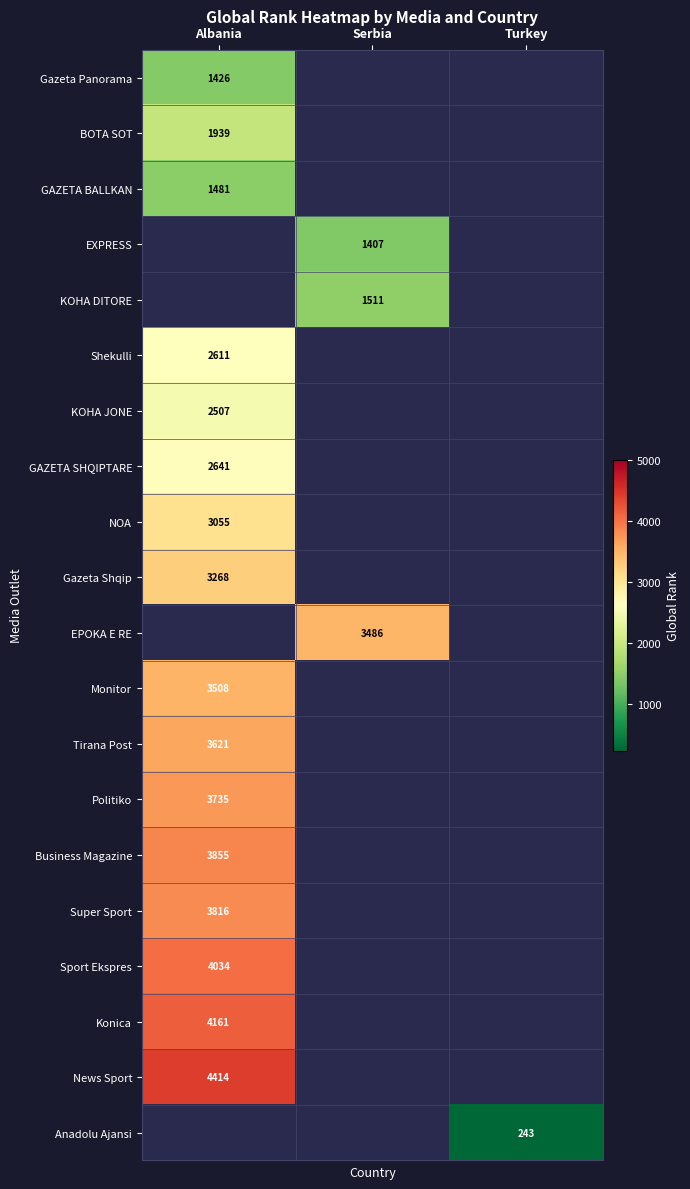

Is it true that BOTA SOT equals 1939 at Albania?

True